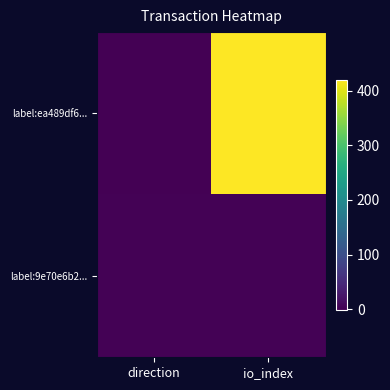

Which series has the largest total across all categories?

label:ea489df6...